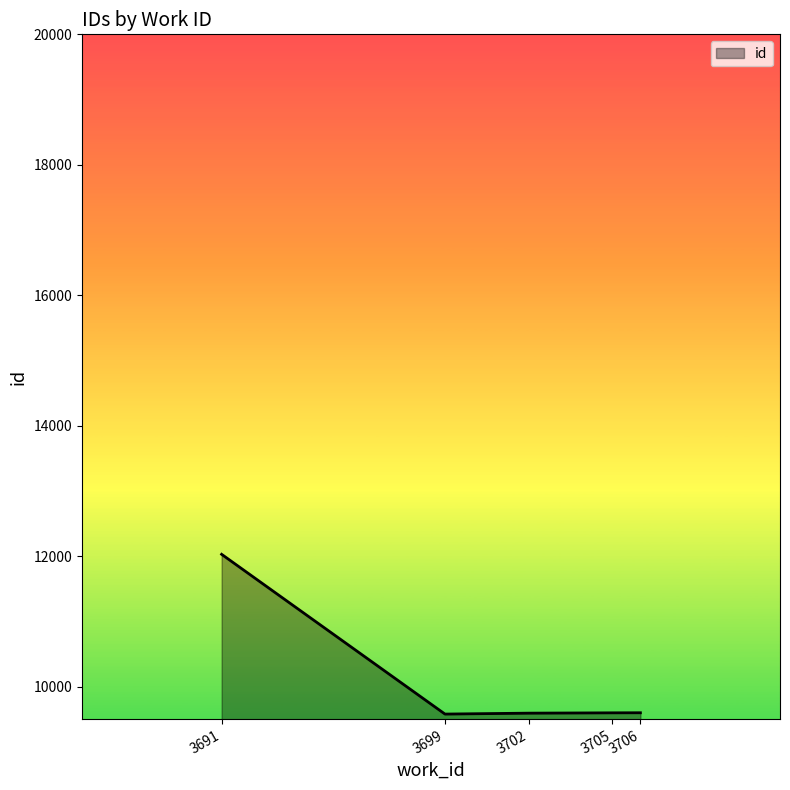

Is it true that the value at 3706 is 9598.0?

True